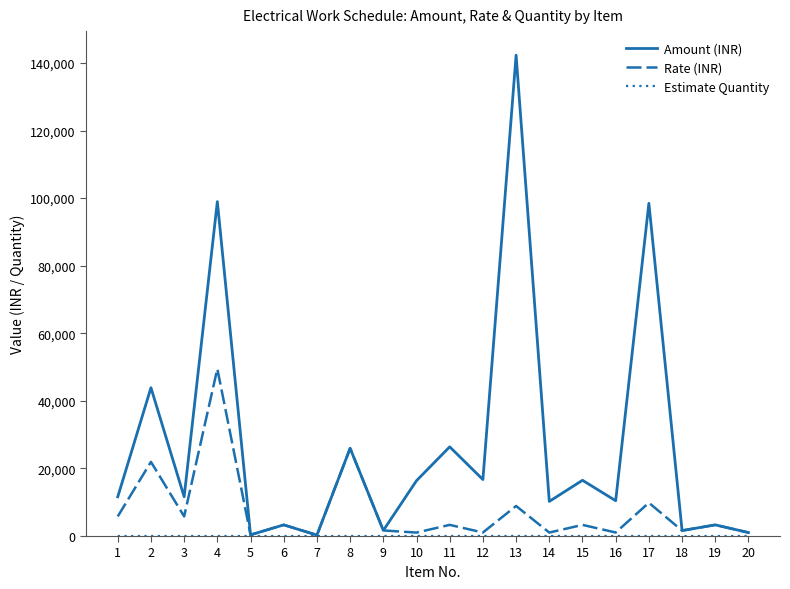

At which category is the sum across all series the highest?

13